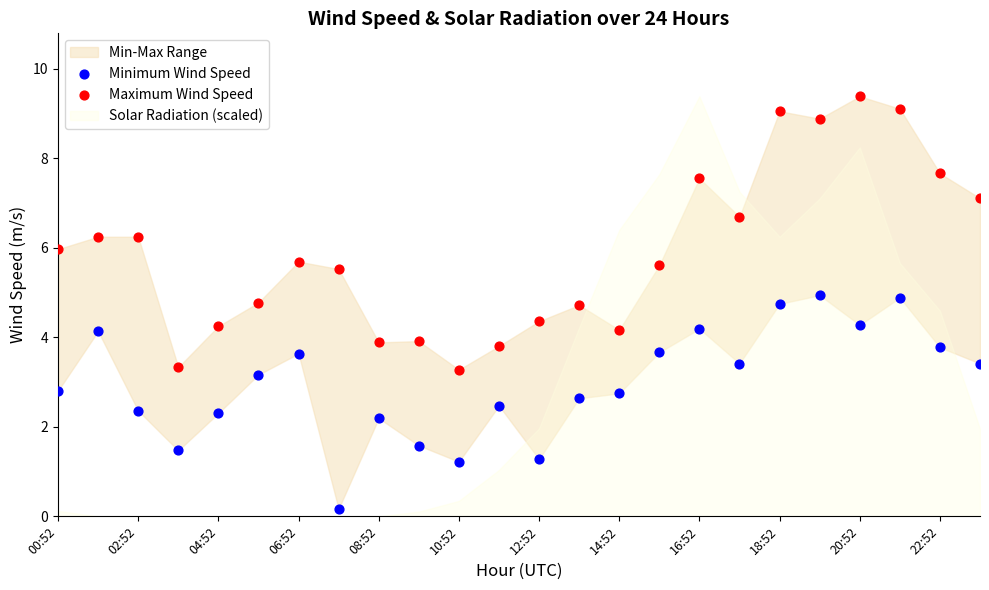

Which series reaches the minimum Y coordinate?

Minimum Wind Speed